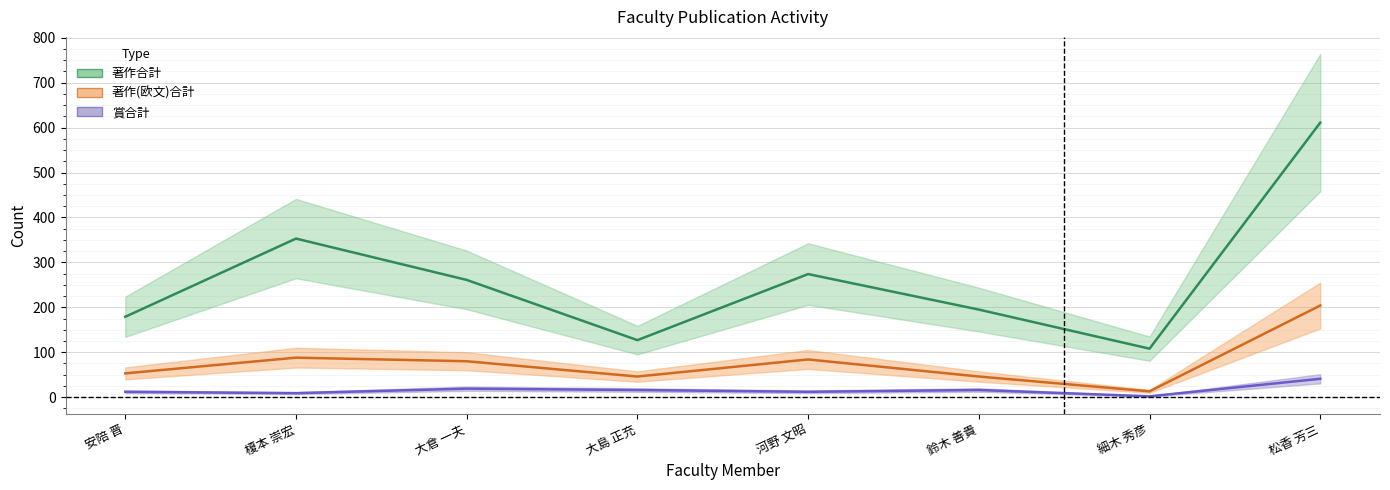

True or false: 著作合計 and 賞合計 cross at least once.

False